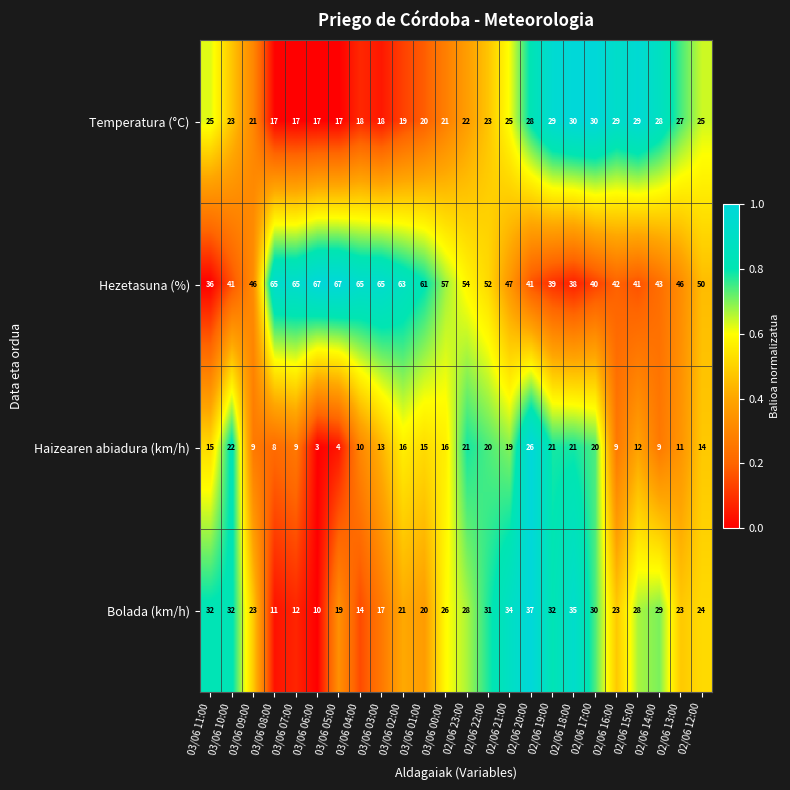

What value does the Temperatura (°C) series have at 02/06 19:00?

29